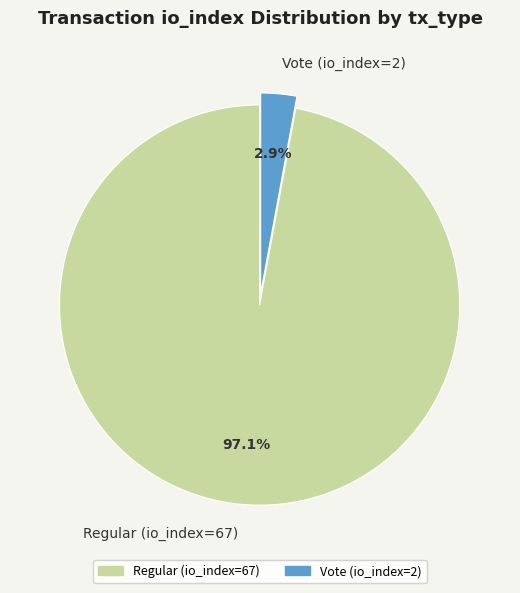

What percentage is the Vote (io_index=2) slice, to the nearest percent?

3%